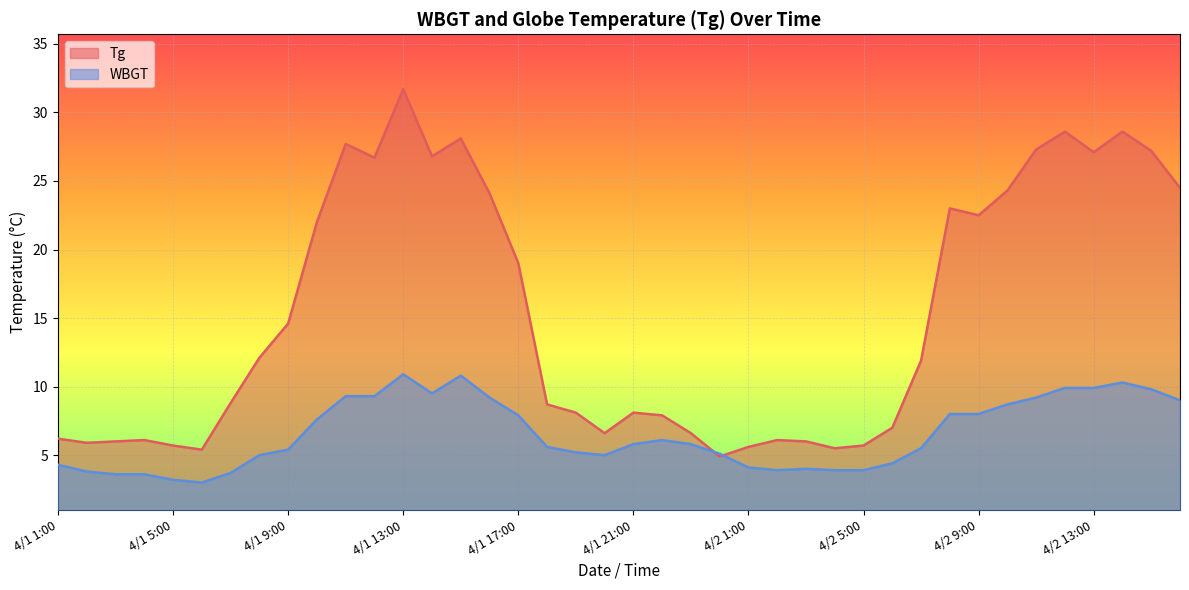

What is the difference between the Tg values at 4/1 5:00 and 4/1 24:00?

0.8